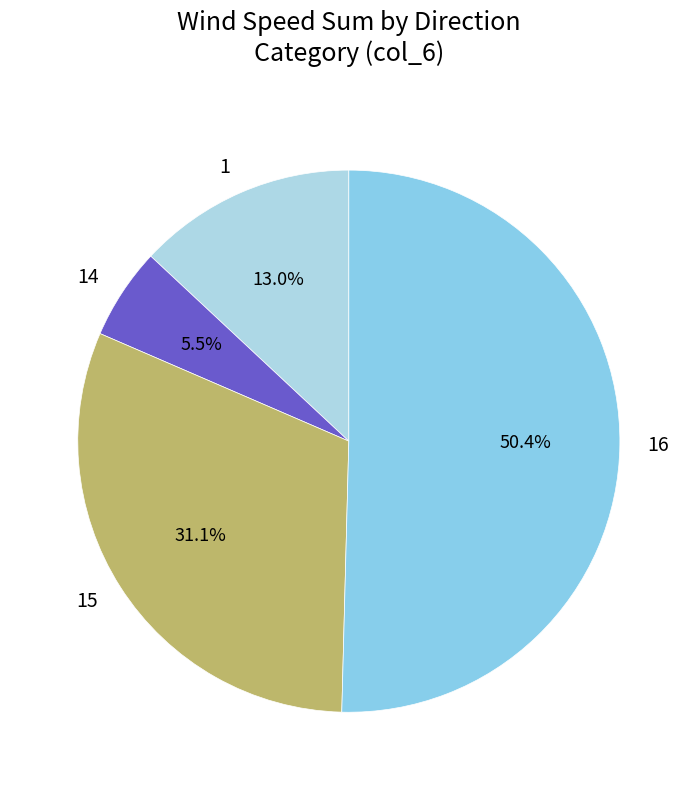

Does any single category account for the majority?

Yes